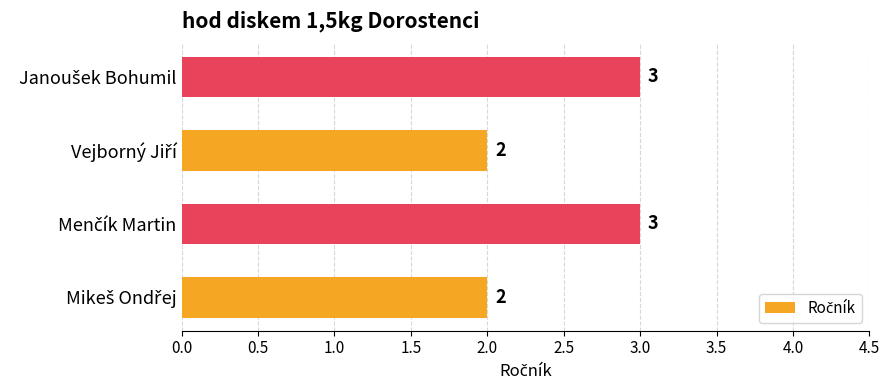

Count the values in the range 2 to 3.

4